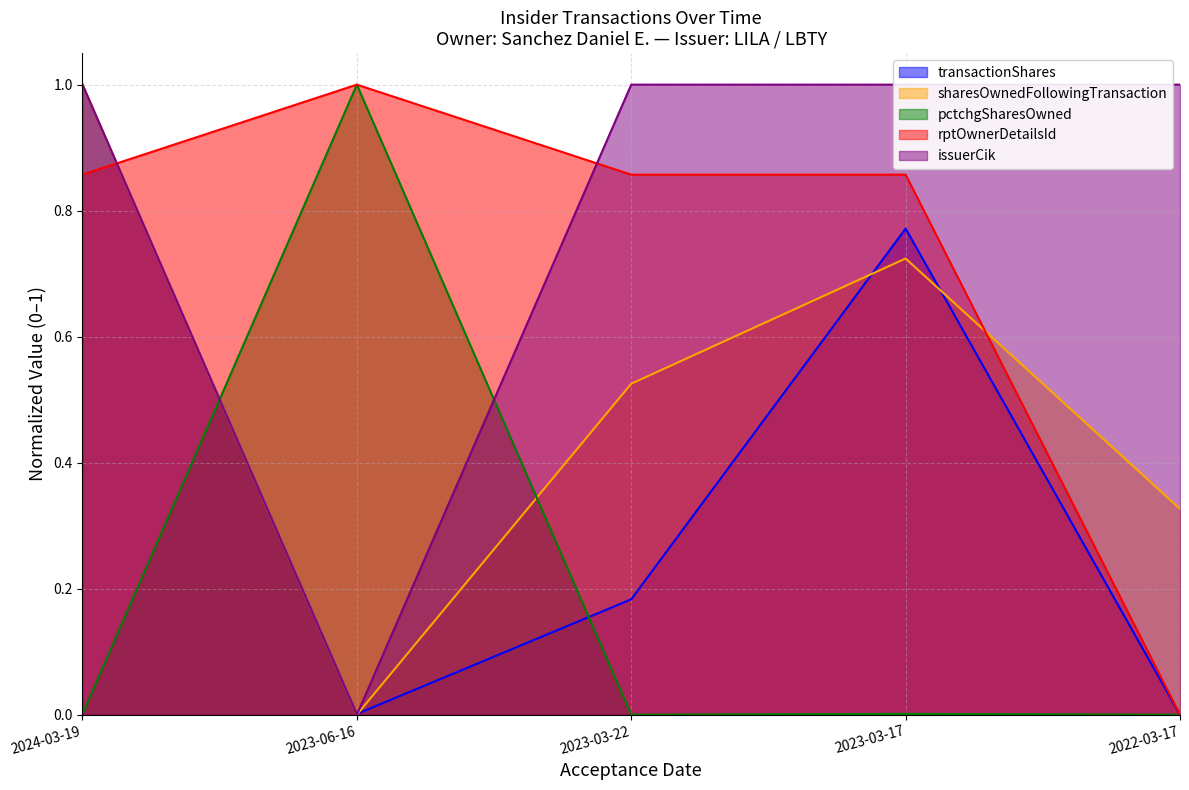

Which series has the largest total across all categories?

issuerCik